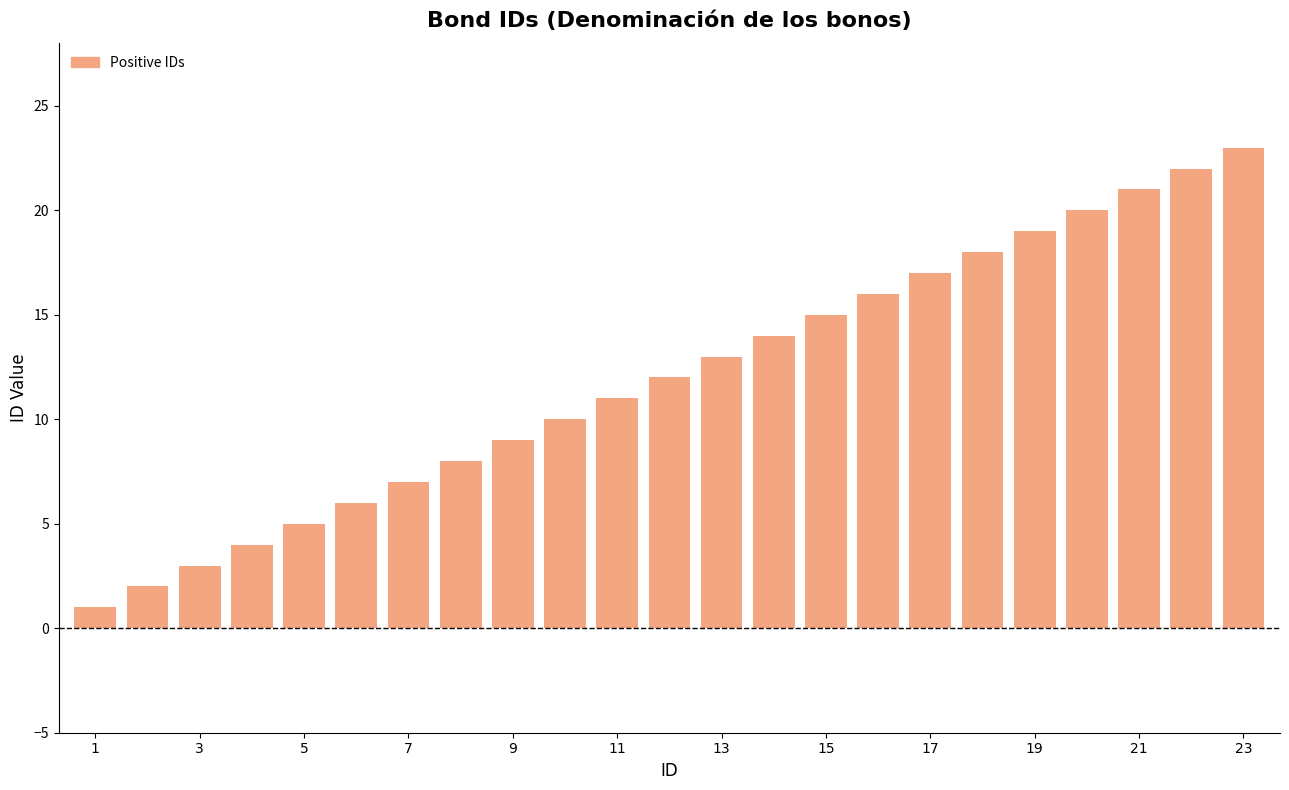

Reading left to right, list all the values displayed in this chart.

1	2	3	4	5	6	7	8	9	10	11	12	13	14	15	16	17	18	19	20	21	22	23